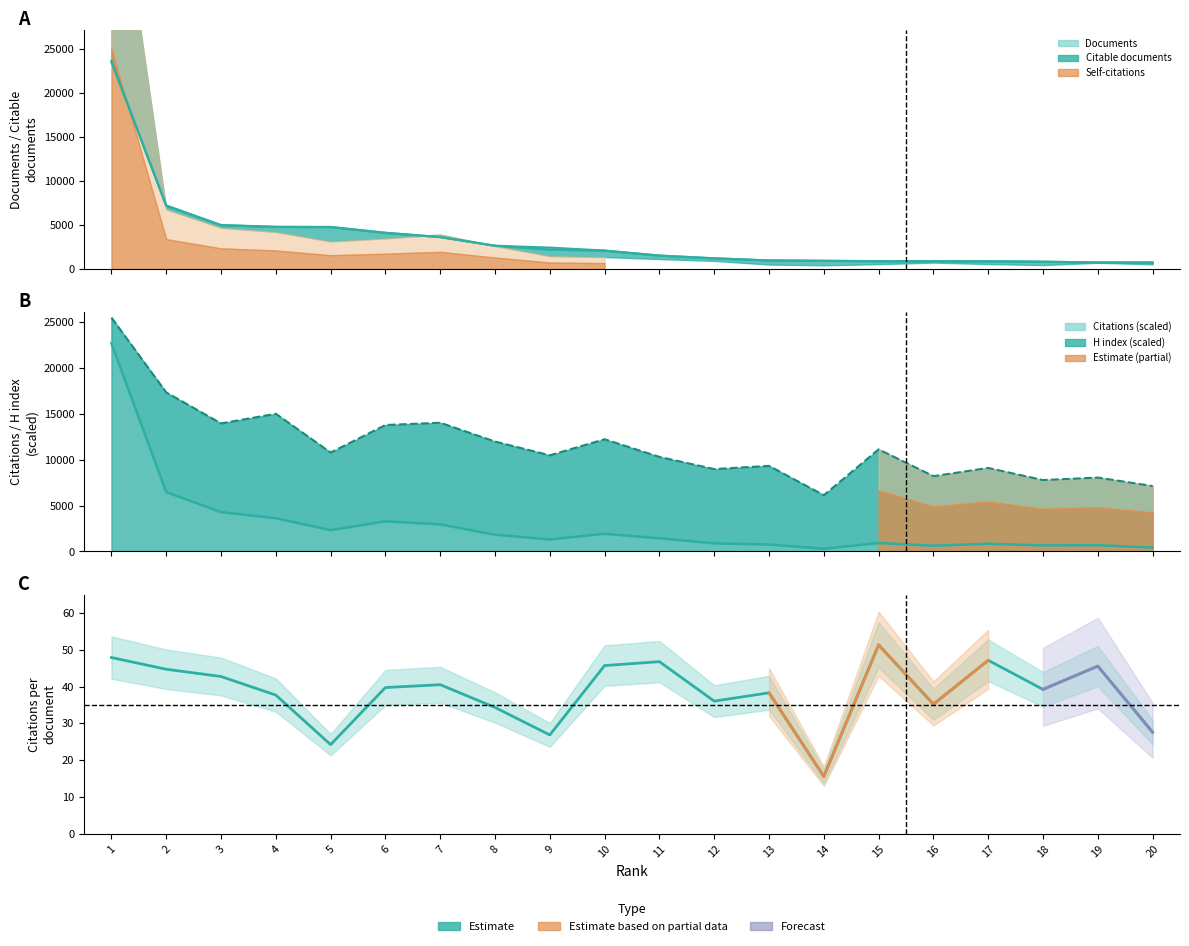

How many lines are shown in the chart?

1